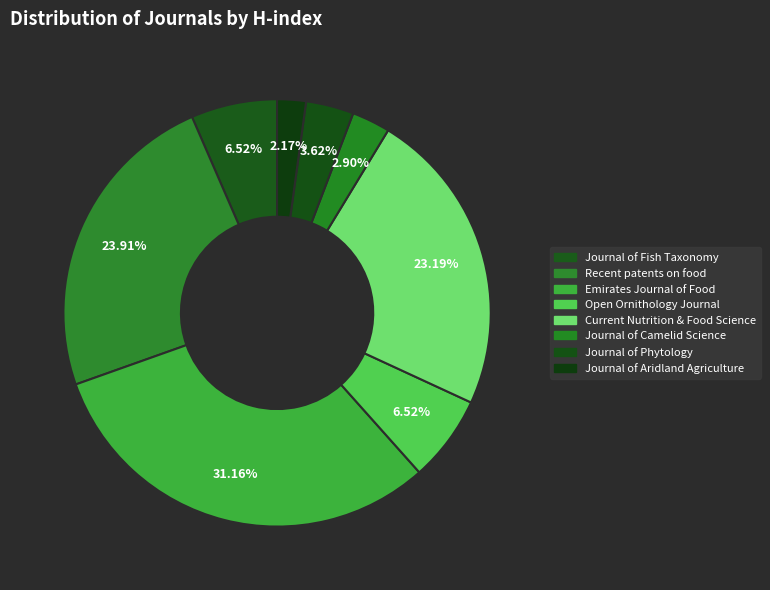

Count the number of slices in the pie.

8